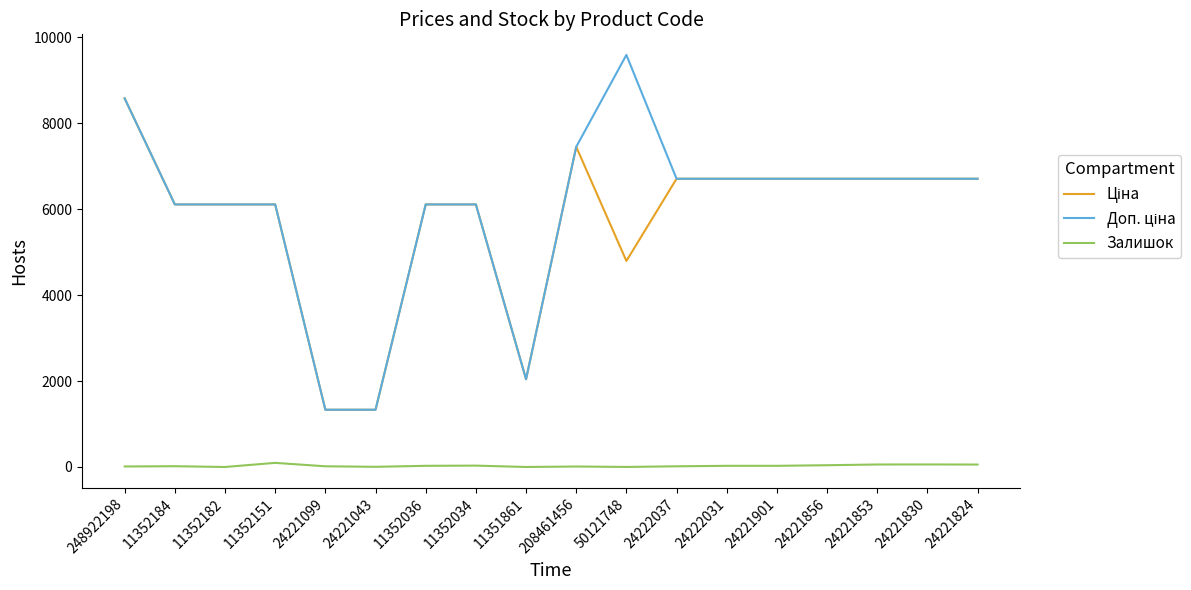

Which category has the highest value across all series?

50121748